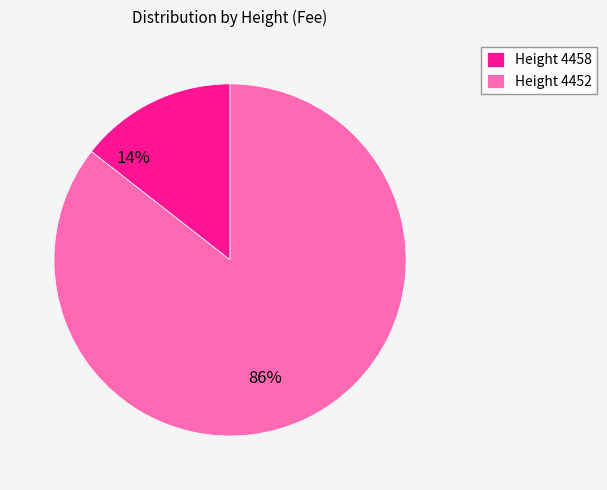

Which slice represents more than half of the pie?

4452